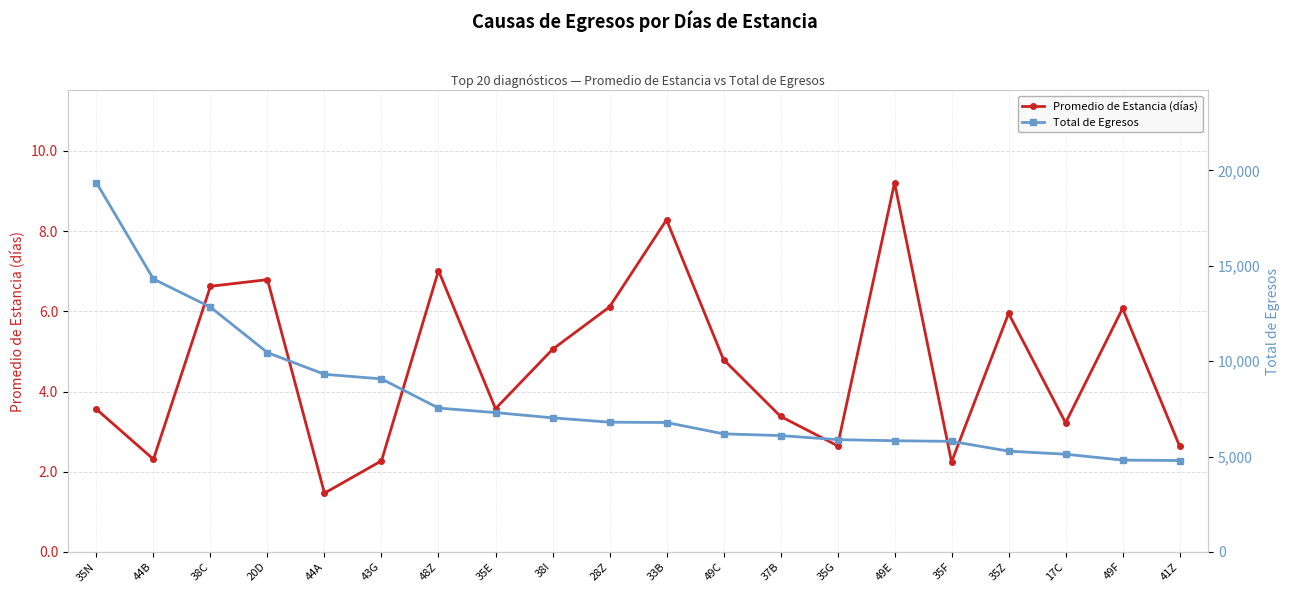

At which category does Promedio de Estancia (días) reach its first local valley?

44B